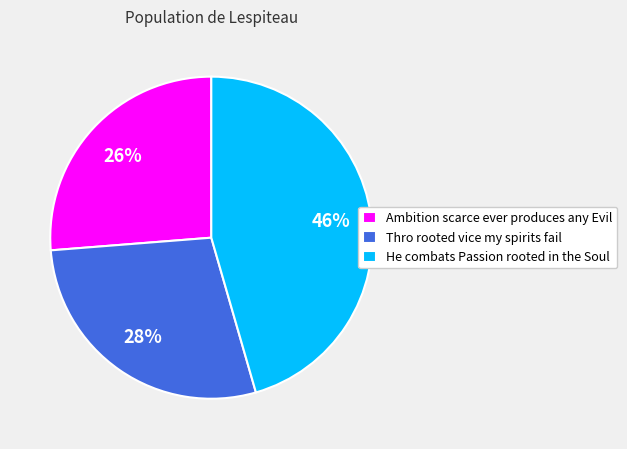

Is the sum of He combats Passion rooted in the Soul and Ambition scarce ever produces any Evil greater than half?

Yes